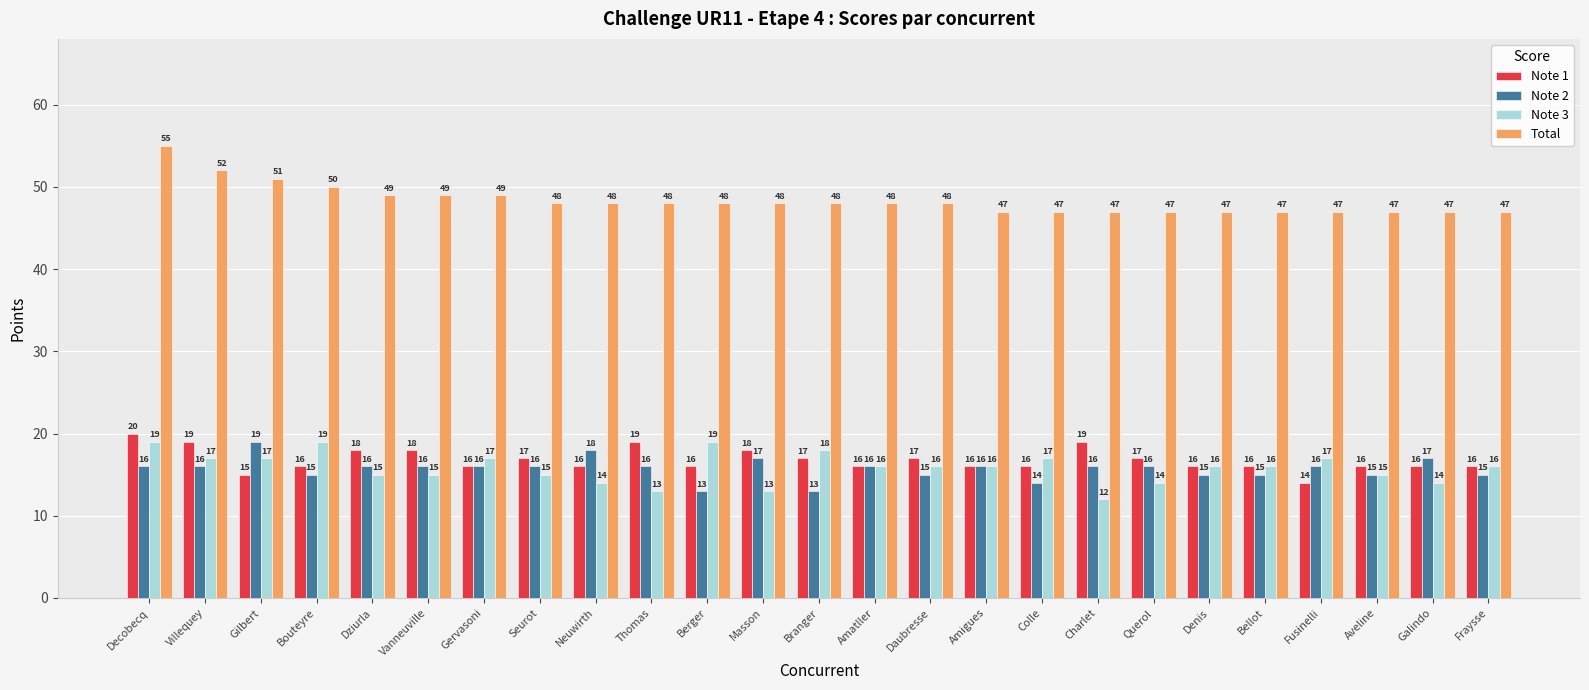

The value of Note 1 at Vanneuville is 18. True or false?

True